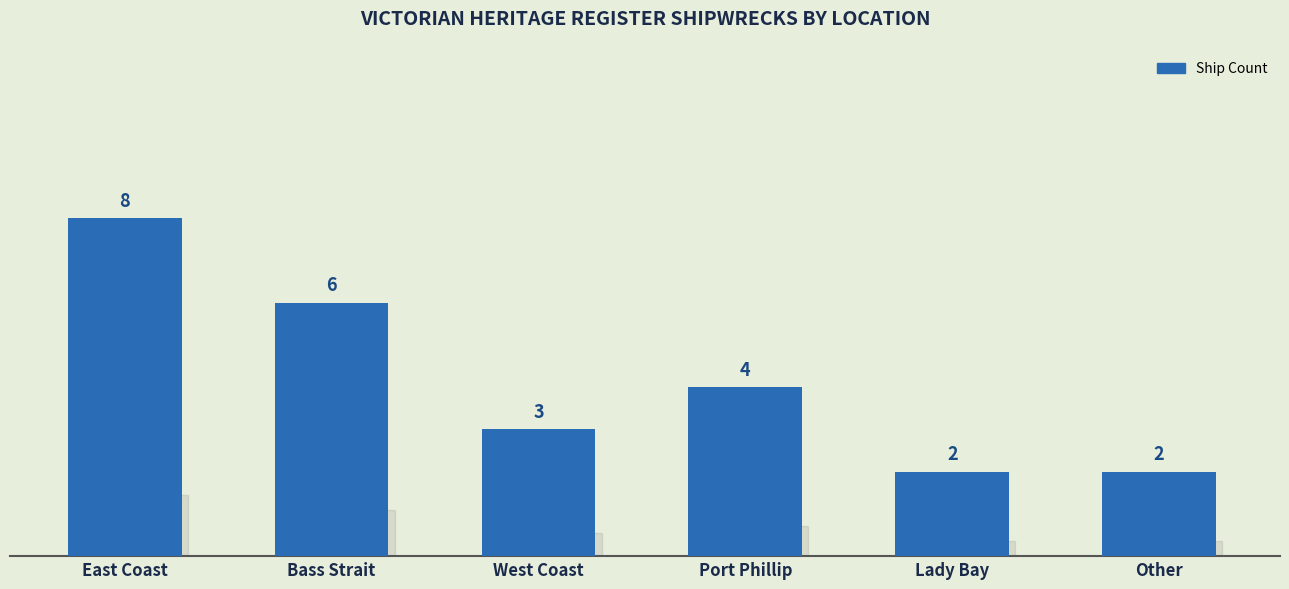

Does the chart contain any negative values?

No